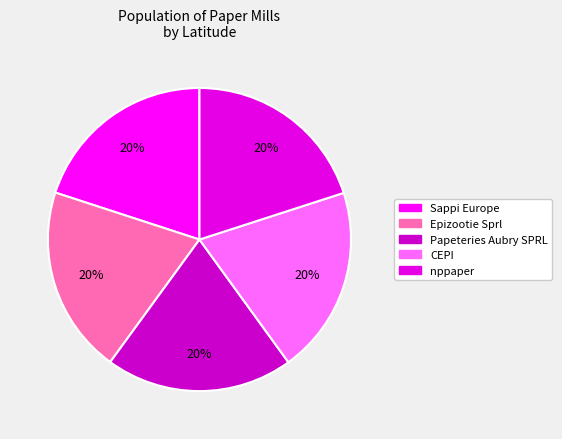

Does Epizootie Sprl account for over 50% of the chart?

No